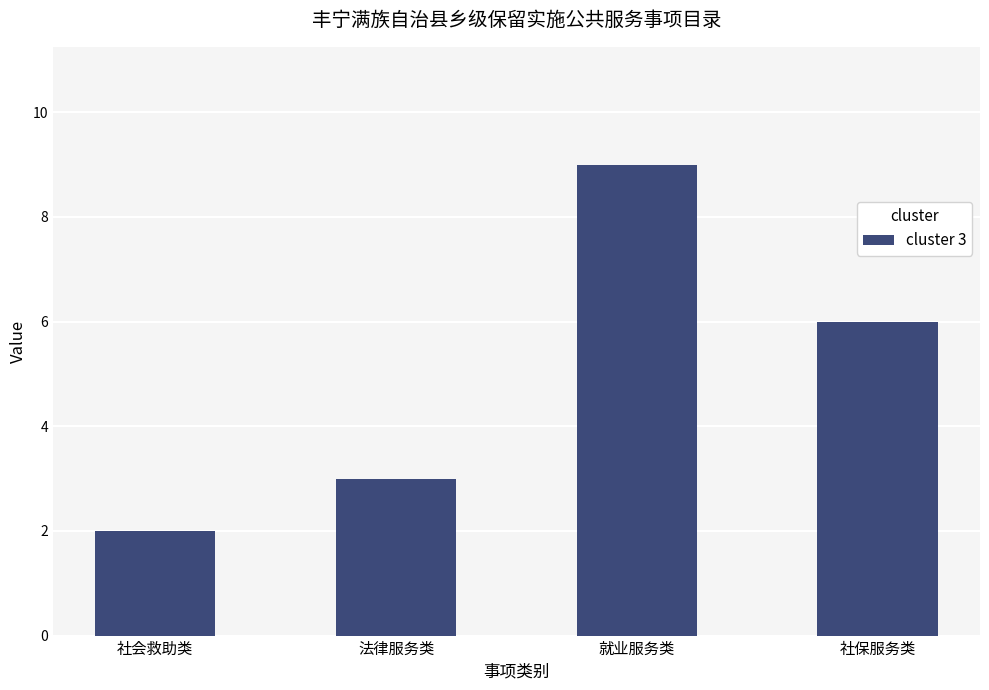

The value at 社会救助类 is 2. True or false?

True